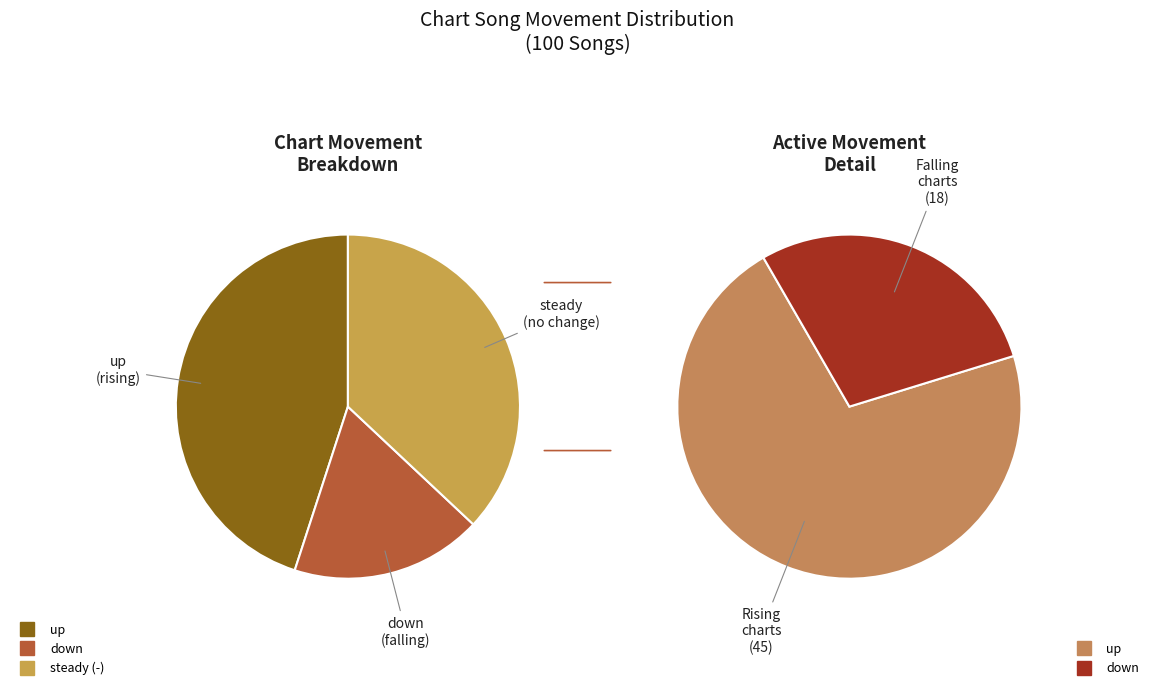

To the nearest percent, what percentage of the pie is -?

37%